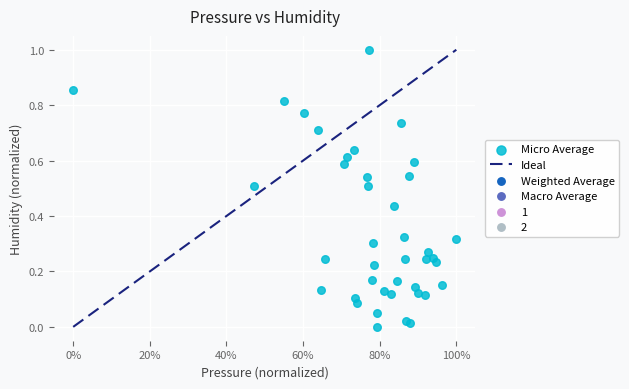

What is the range of Y values (max minus min)?

1.0